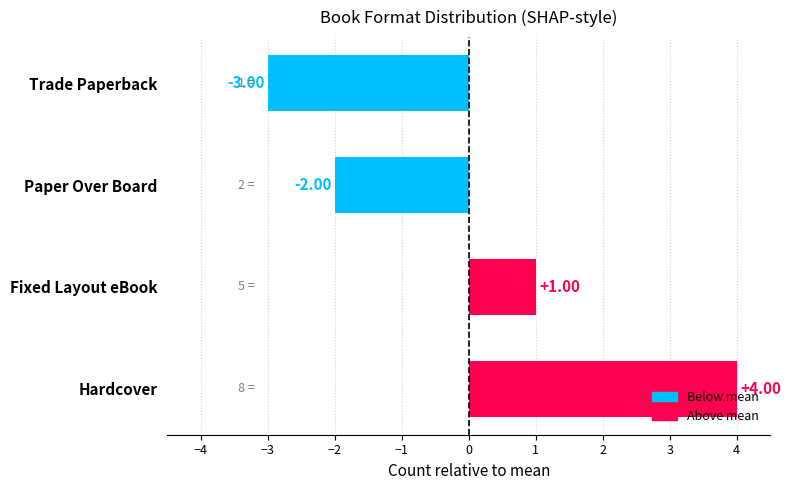

List the labels in order of value, largest first.

Hardcover, Fixed Layout eBook, Paper Over Board, Trade Paperback